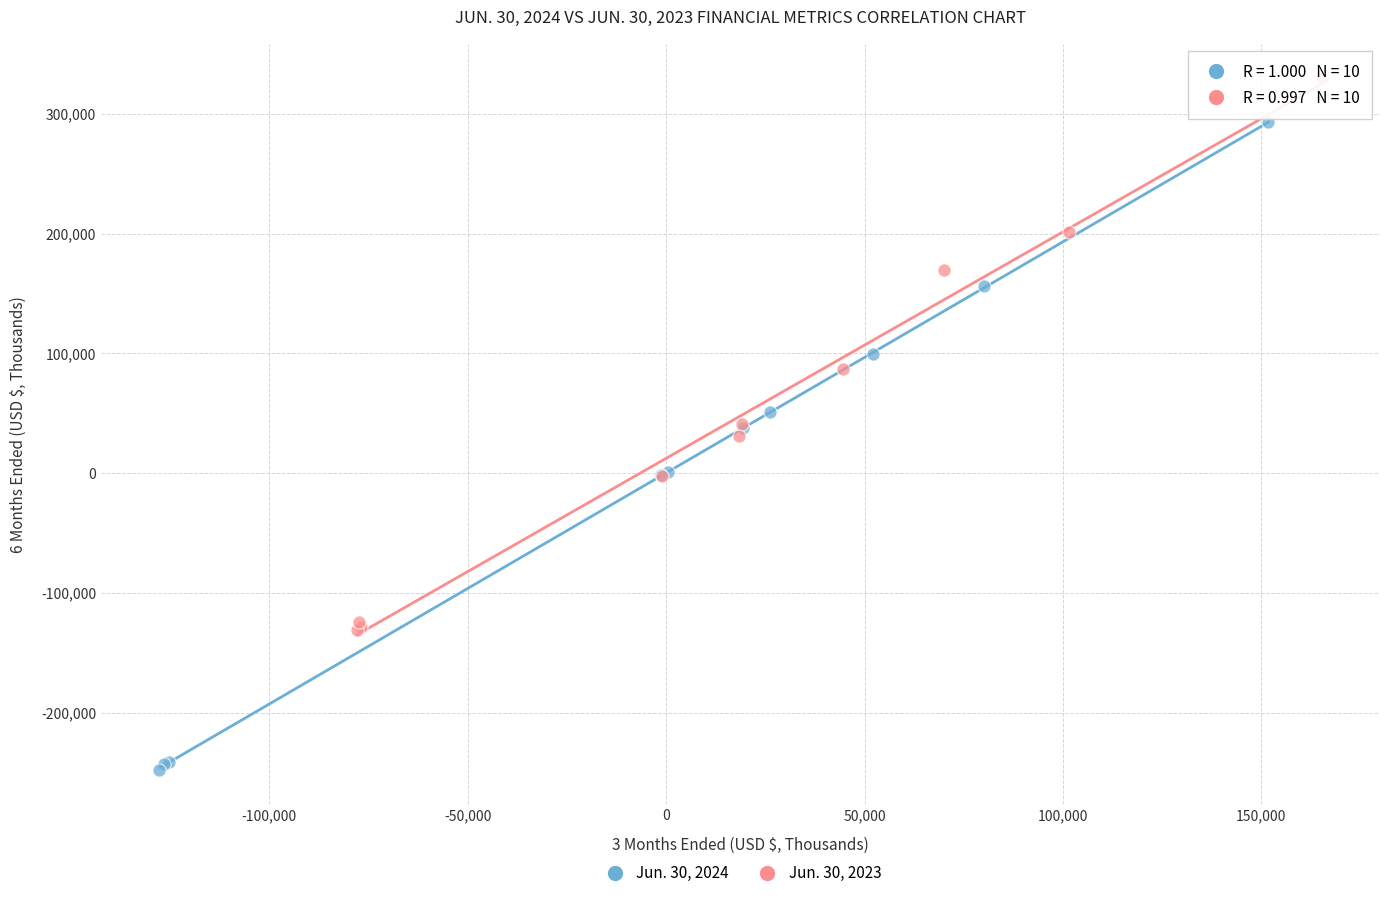

Which series reaches the maximum Y coordinate?

Jun. 30, 2023